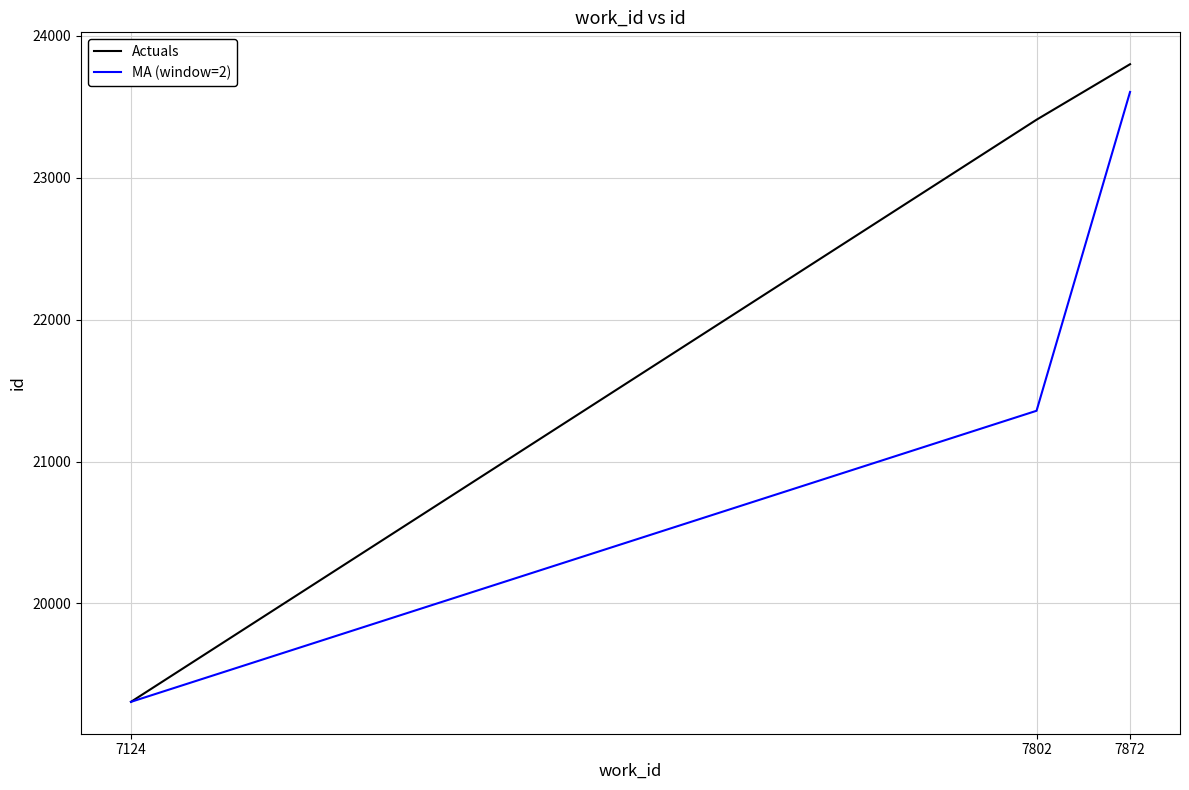

Where does the MA (window=2) series first go above 21357?

7802